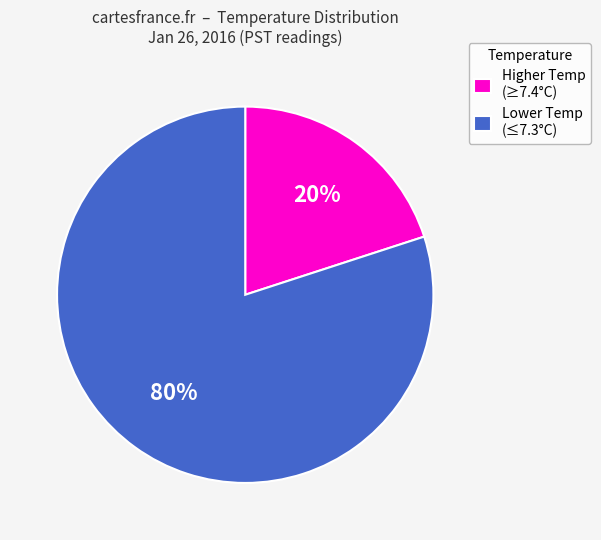

To the nearest percent, what is the difference between the Lower Temp (≤7.3°C) and Higher Temp (≥7.4°C) slice percentages?

60%